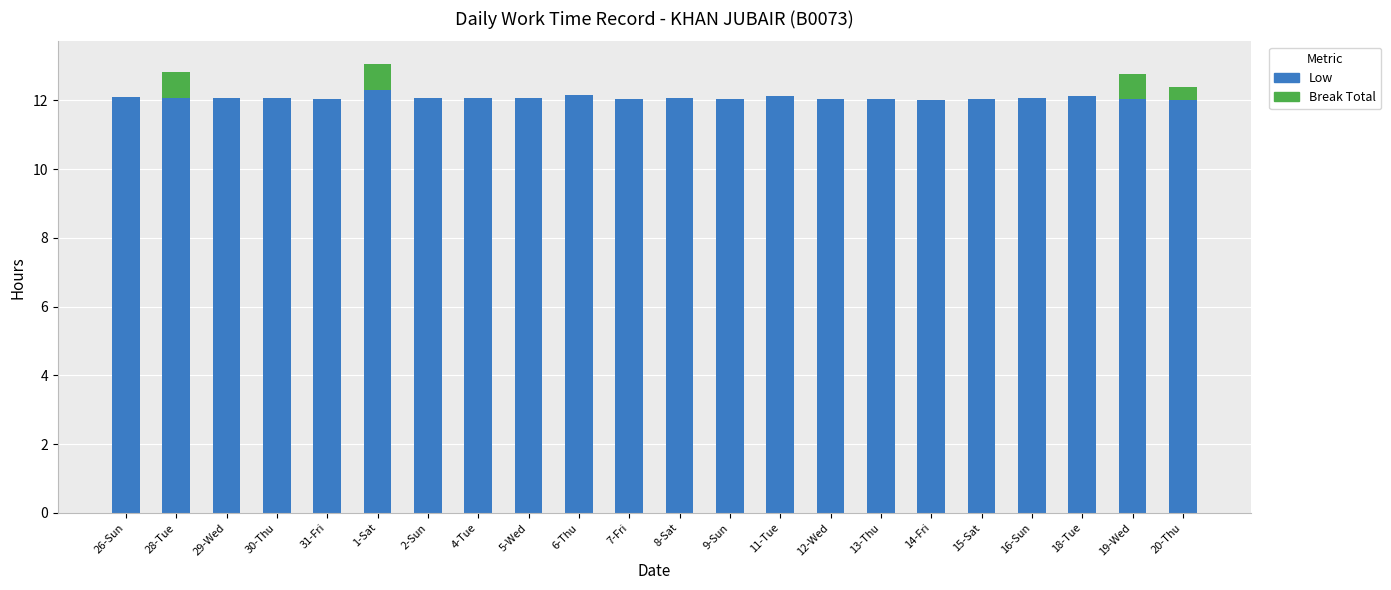

What is the total value across all series at 18-Tue?

12.1